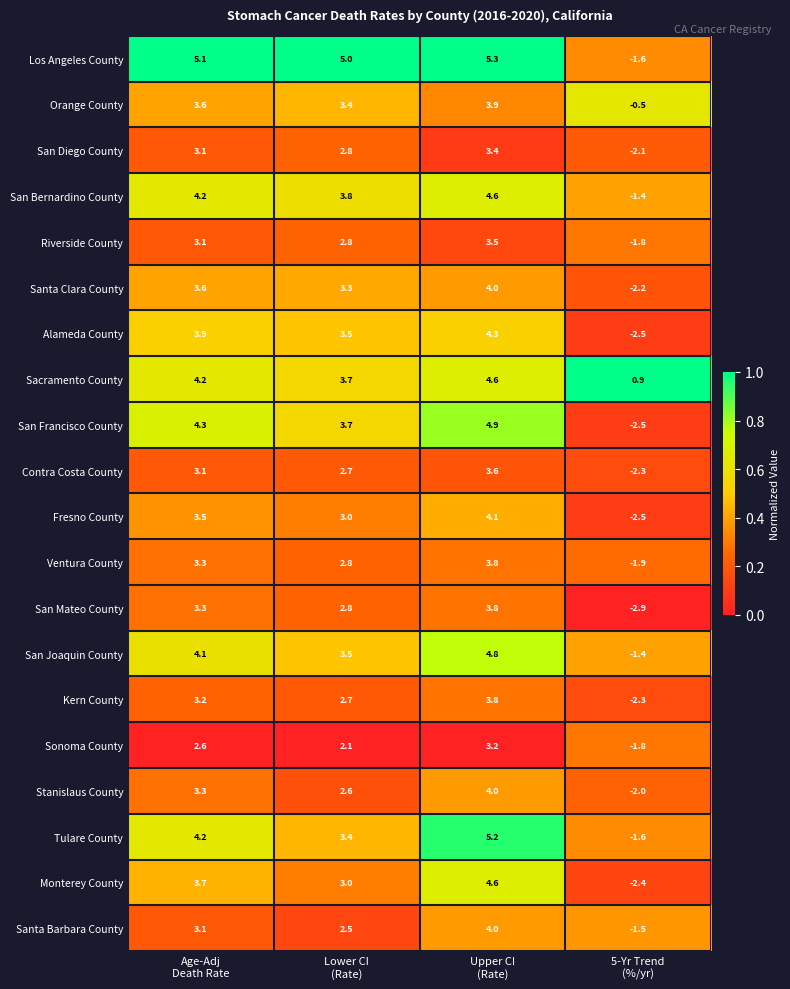

Which series has the largest range (max minus min)?

San Francisco County